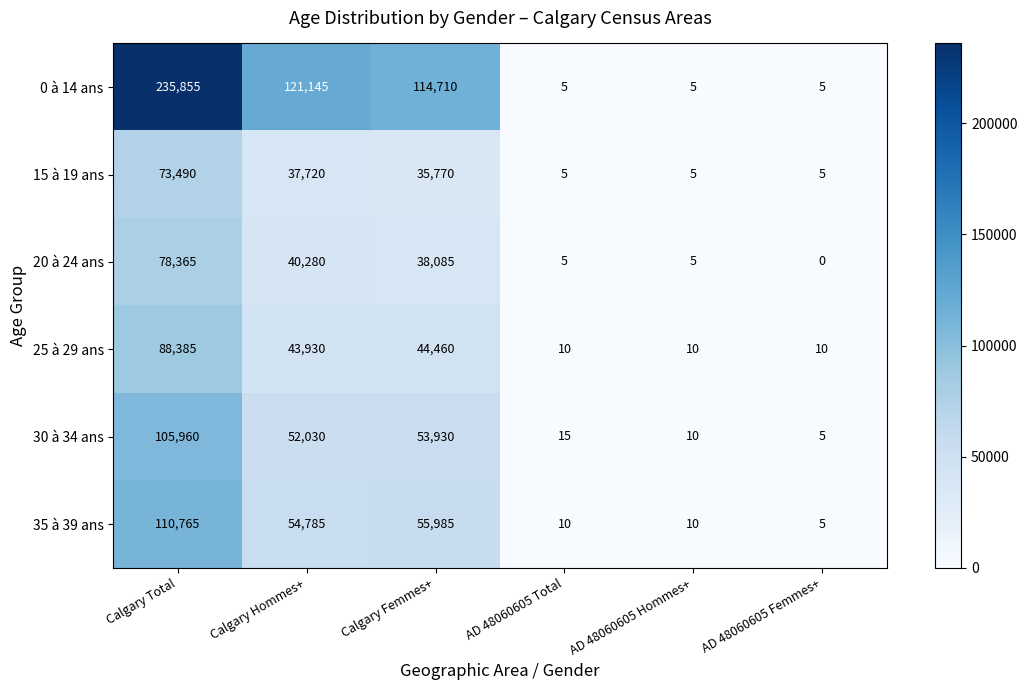

How many series are shown in this chart?

6